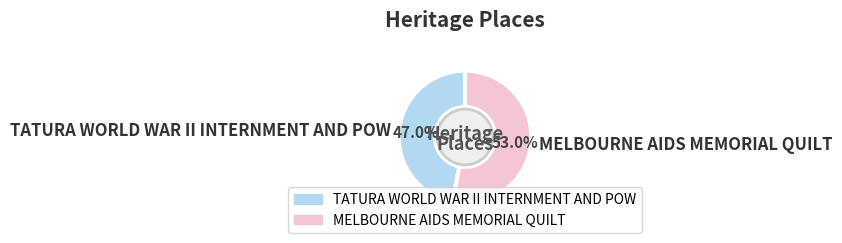

Do MELBOURNE AIDS MEMORIAL QUILT and TATURA WORLD WAR II INTERNMENT AND POW together represent more than half of the pie?

Yes